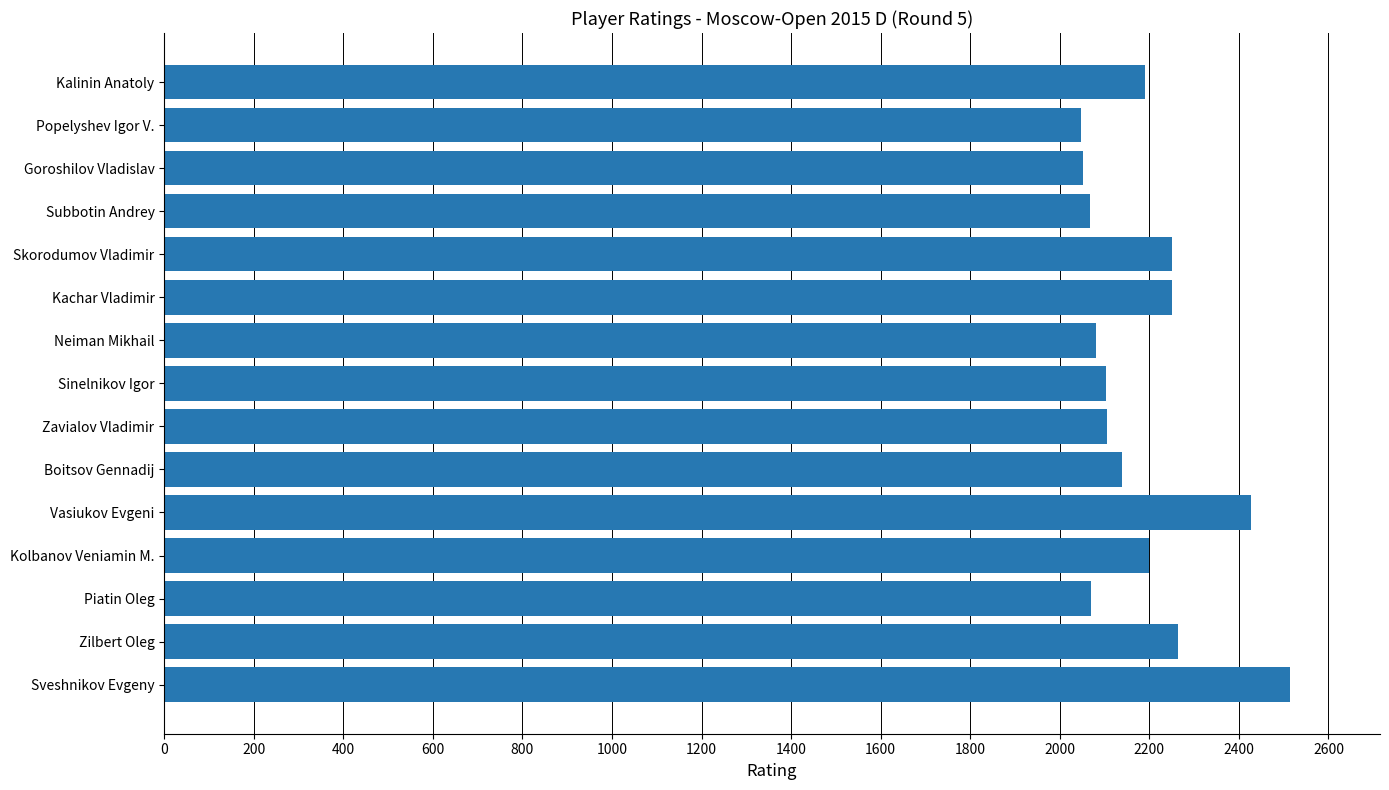

What is the average value?

2184